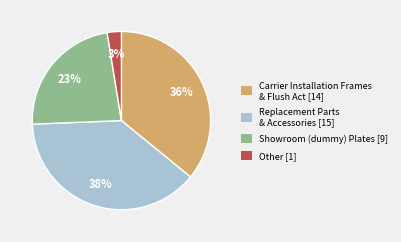

Count the number of slices in the pie.

4